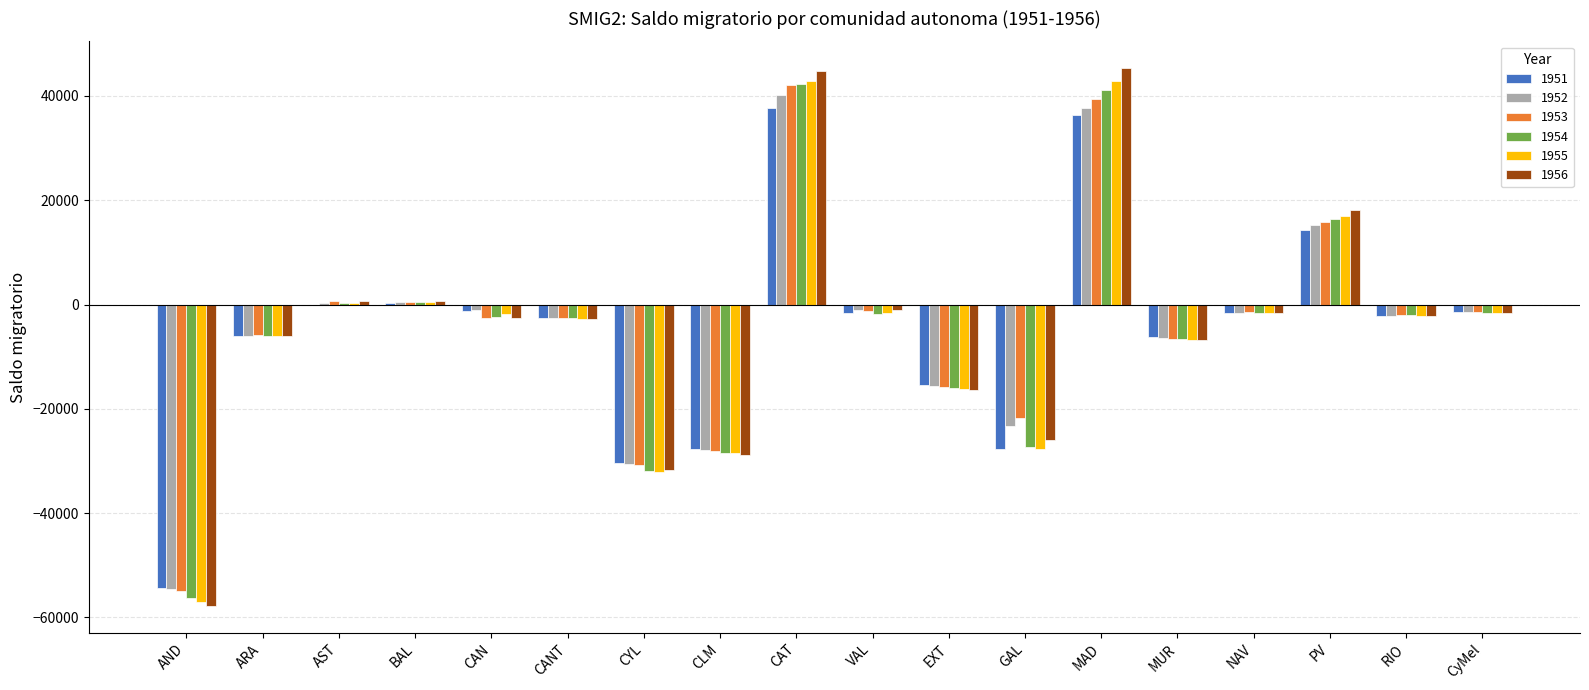

Which series has the widest spread of values?

1956